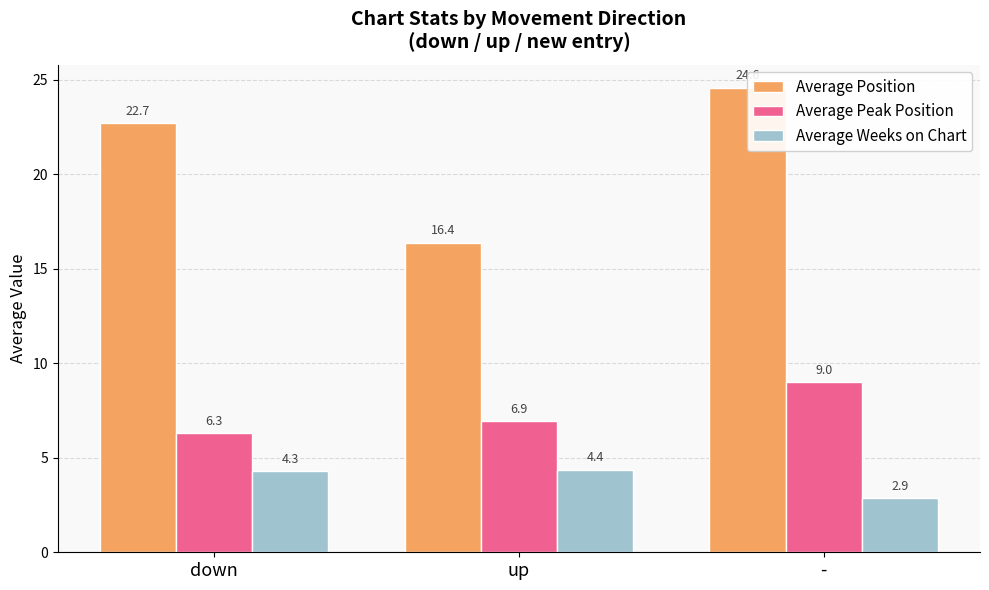

What is the value of the Average Peak Position bar at the 2nd from the left?

6.9